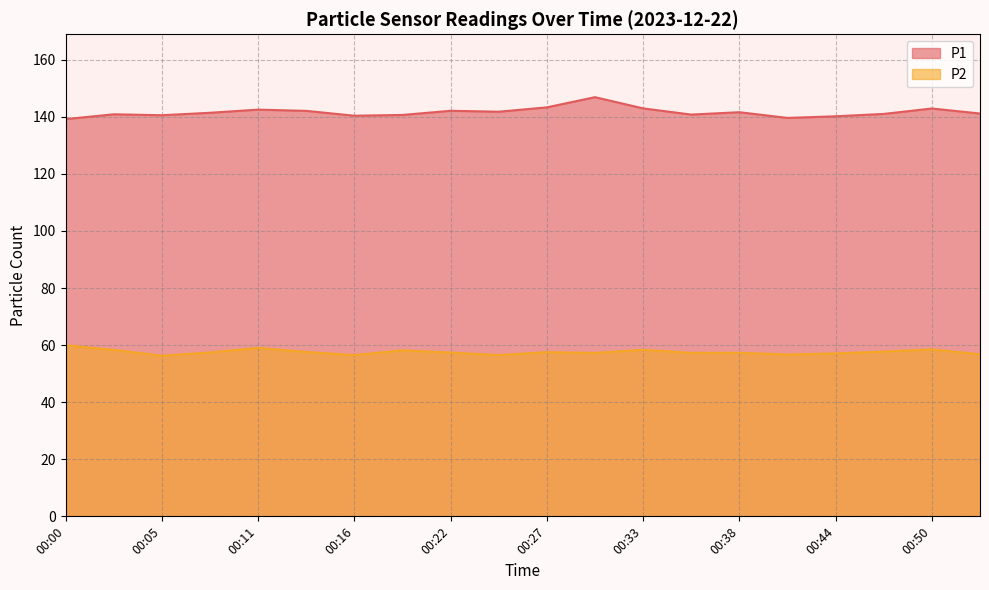

Where is the first local minimum for P1?

00:05